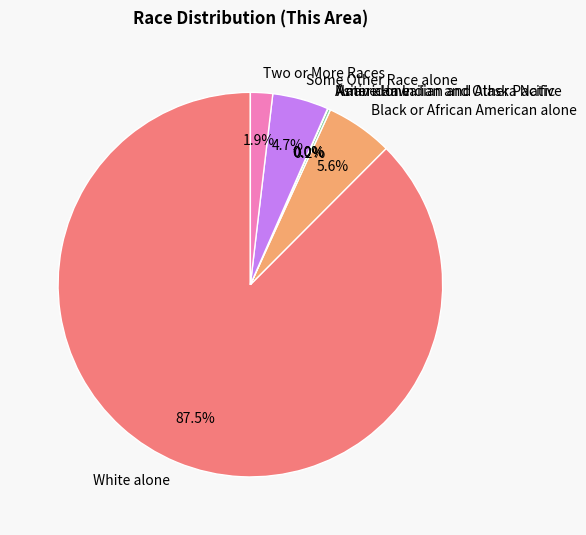

Which slice is the largest?

White alone